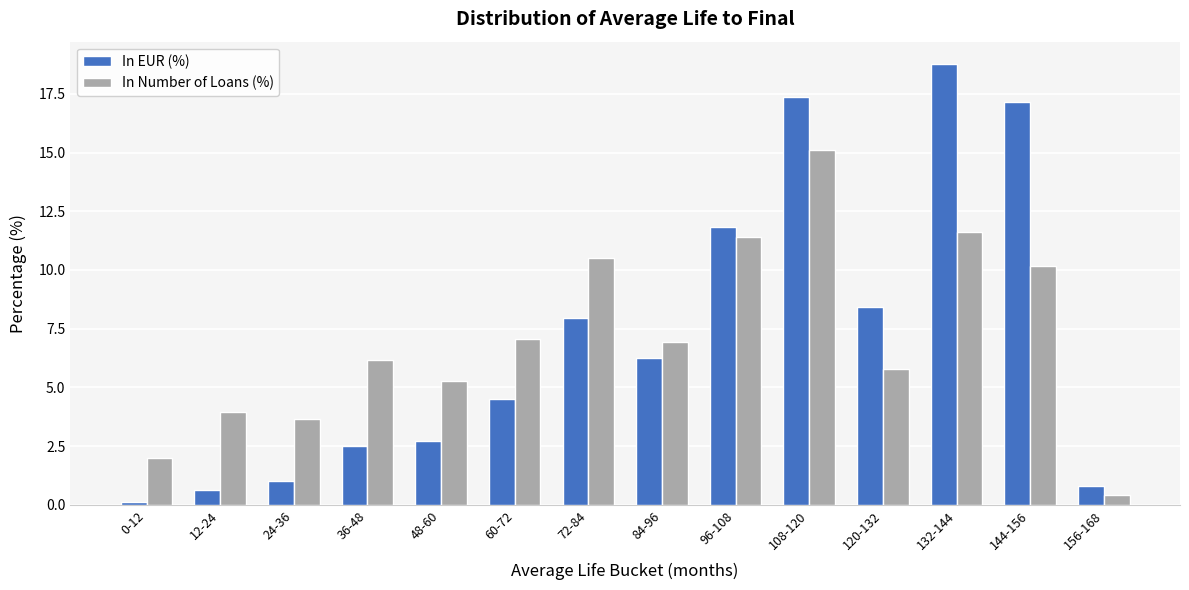

True or false: In Number of Loans (%) has a value of 14.0 at 72-84.

False